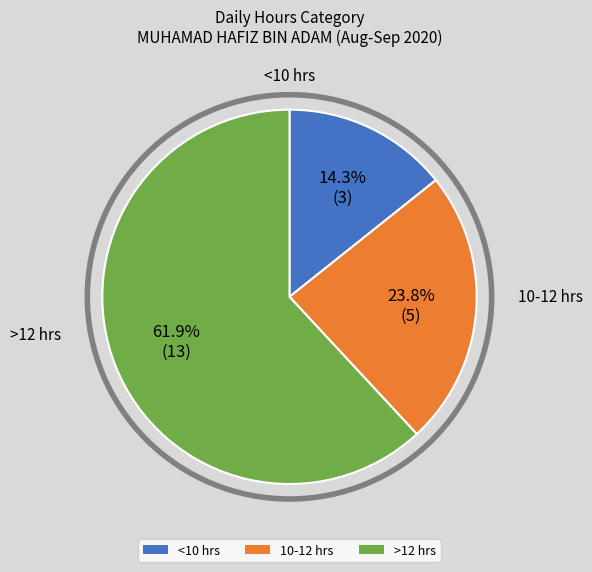

Approximately how many times larger is the value at 10-12 hrs compared to <10 hrs?

1.7